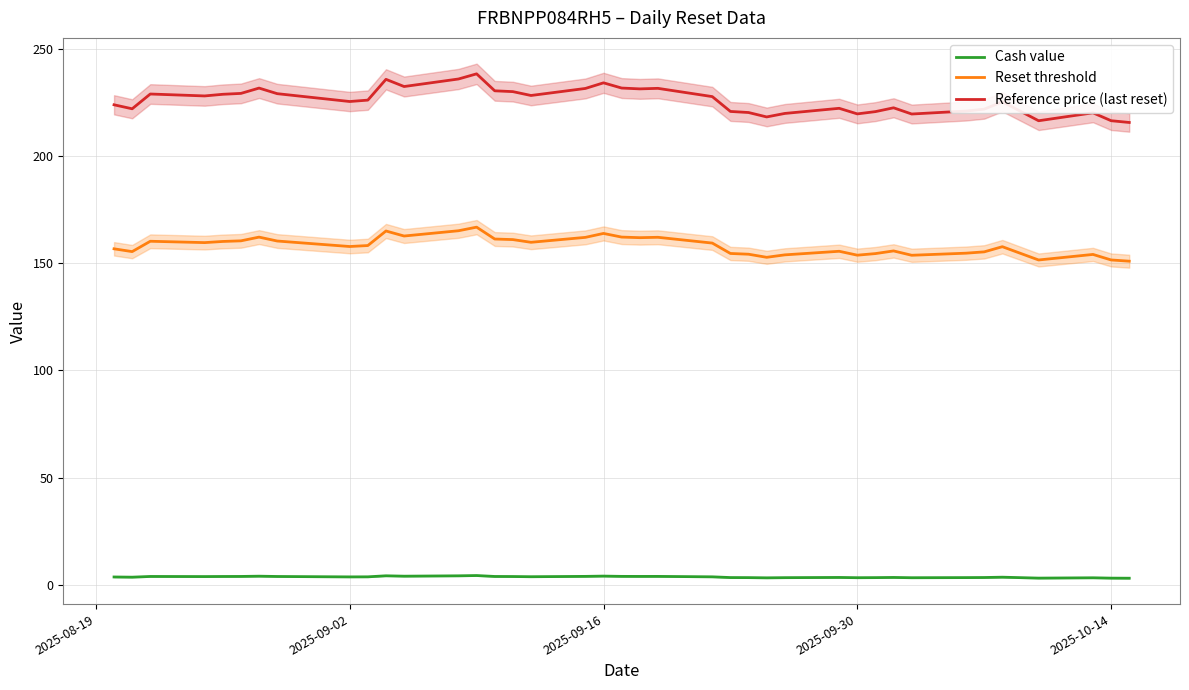

What is the average value of the Reference price (last reset) series?

225.9